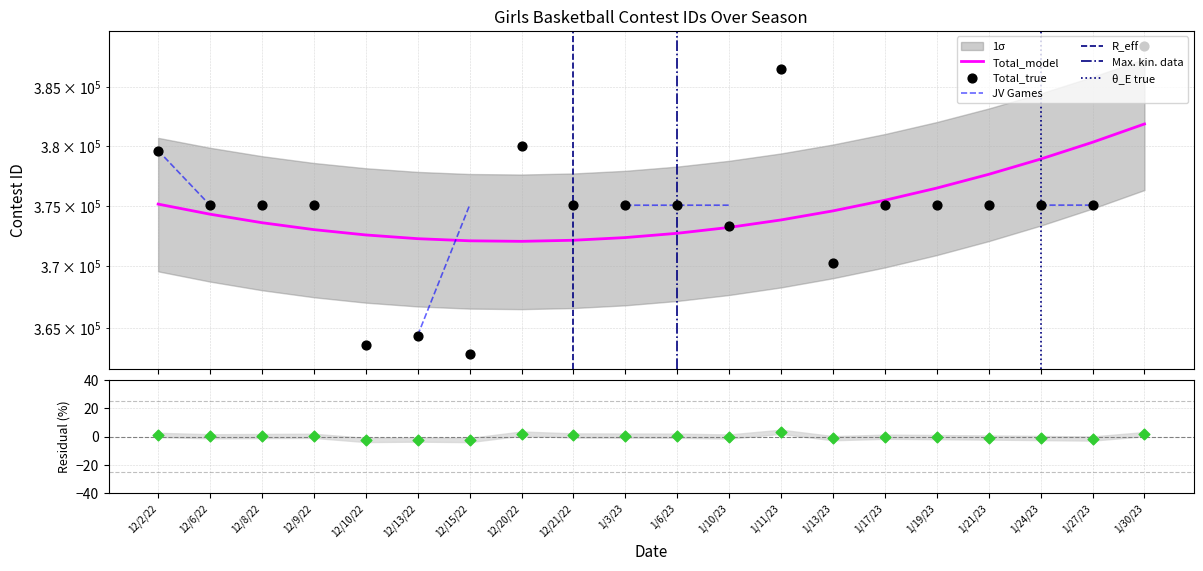

Which has a higher value, 12/8/22 or 1/24/23?

1/24/23